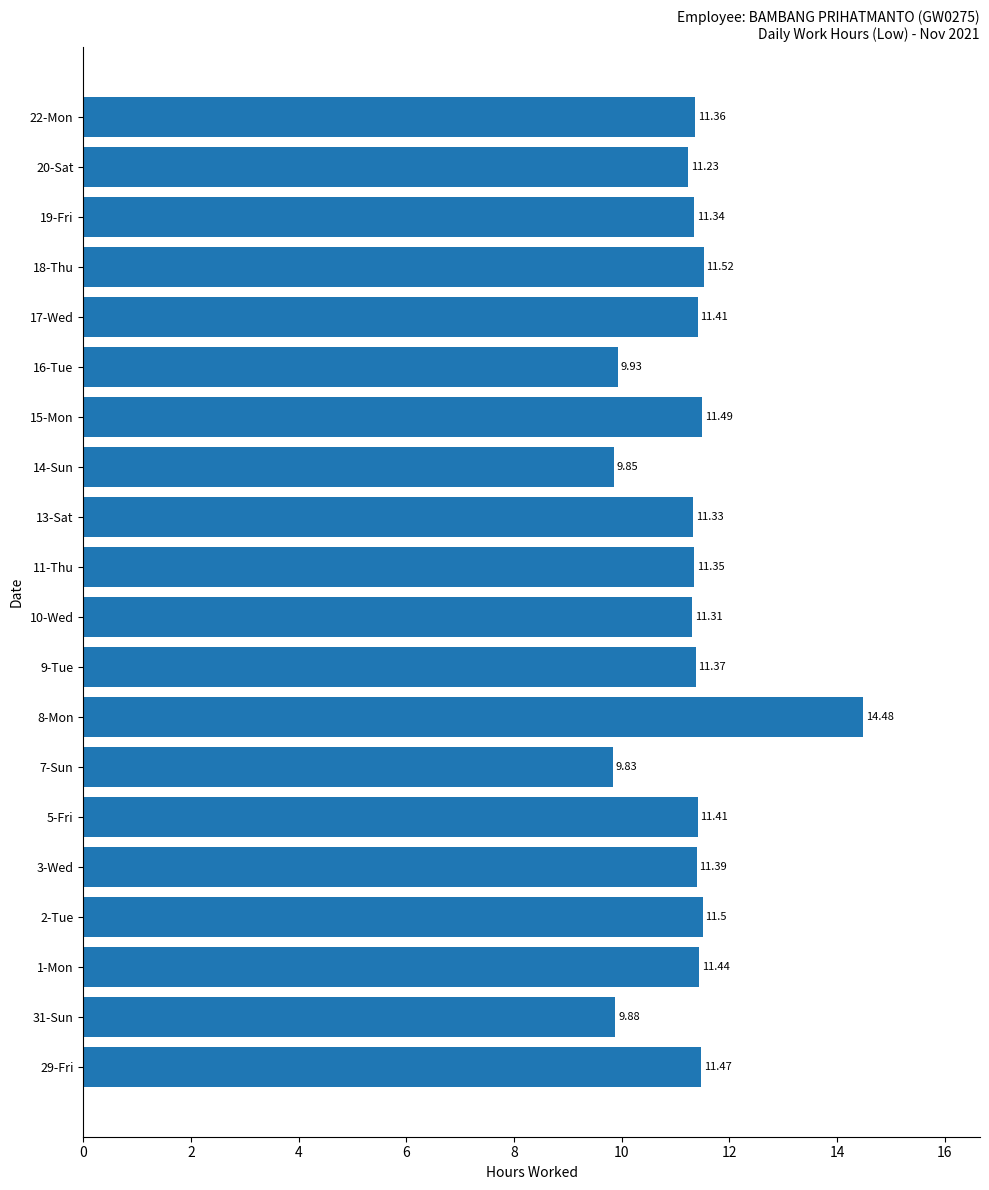

Which has a higher value, 5-Fri or 29-Fri?

29-Fri